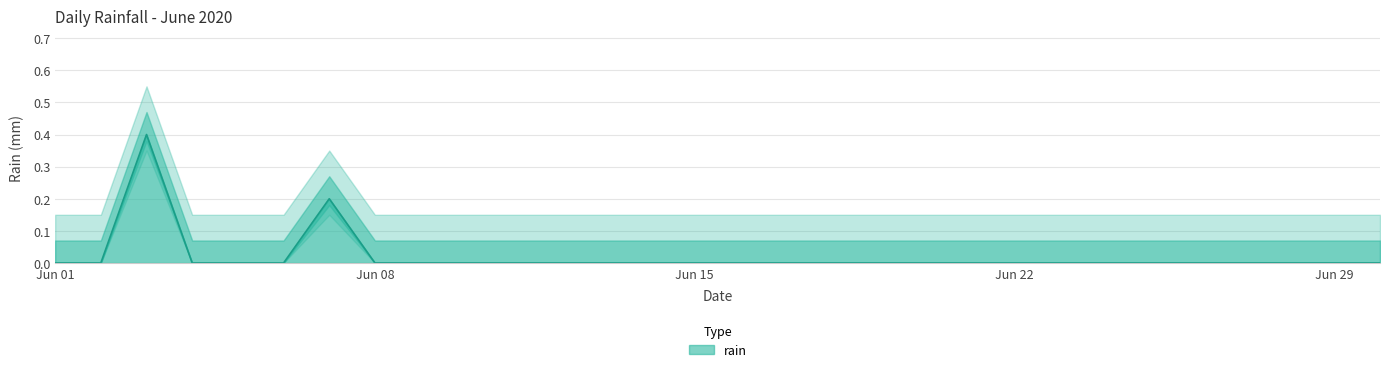

What is the sum of all values?

0.6